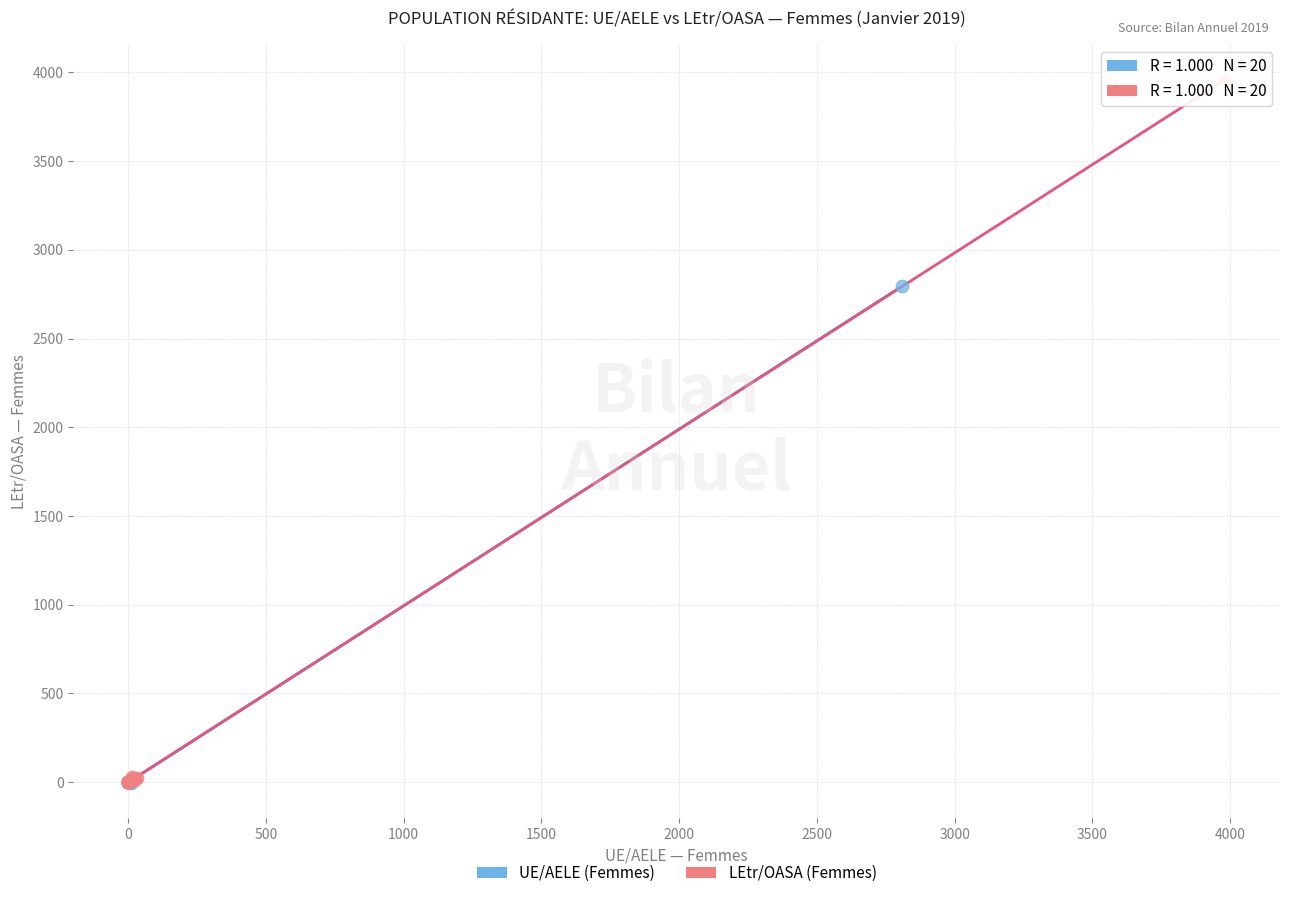

Which series has the largest Y range (max minus min)?

LEtr/OASA (Femmes)